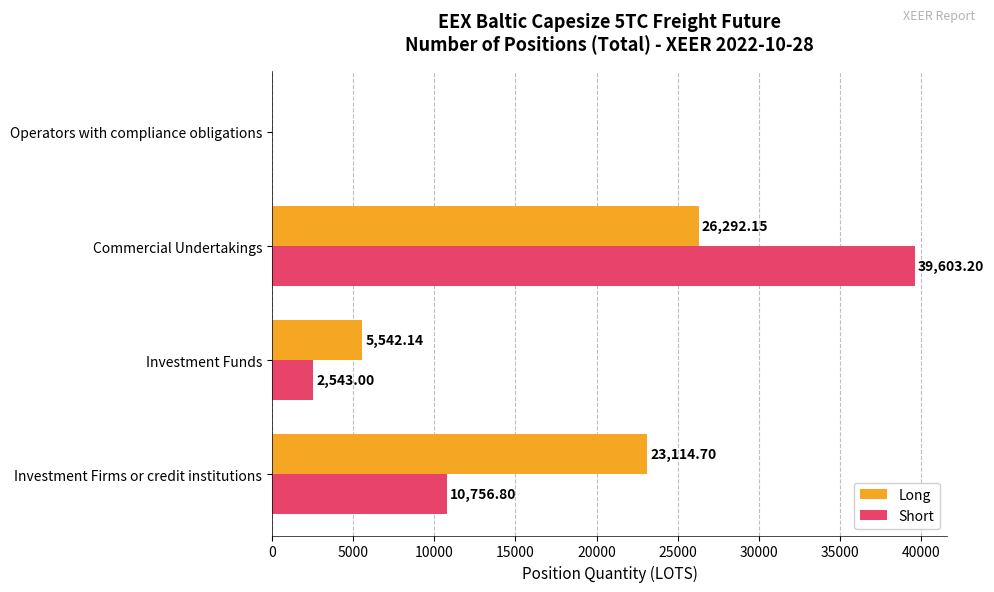

What is the sum of all Long values?

54949.0